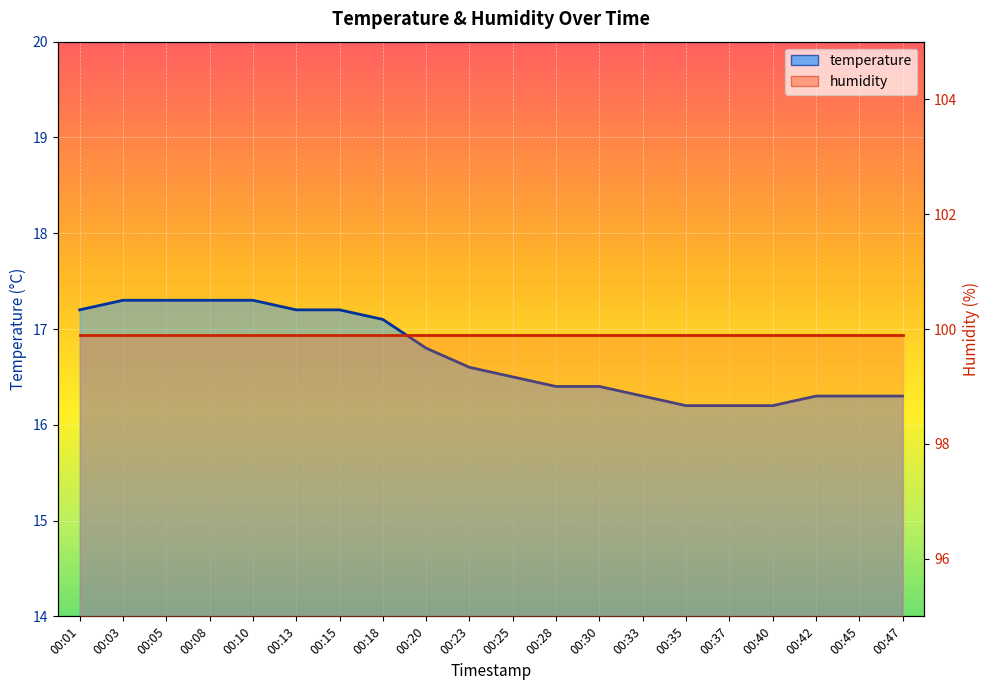

Which category has the lowest value across all series?

00:35